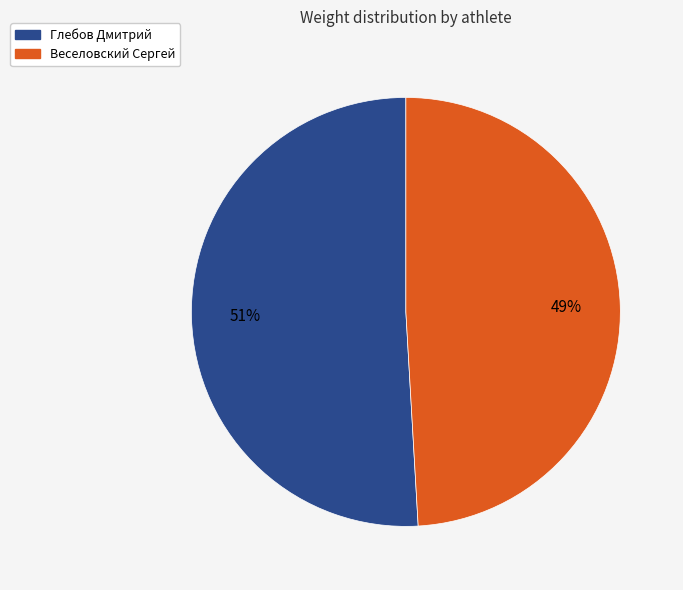

To the nearest percent, what portion does Глебов Дмитрий represent?

51%